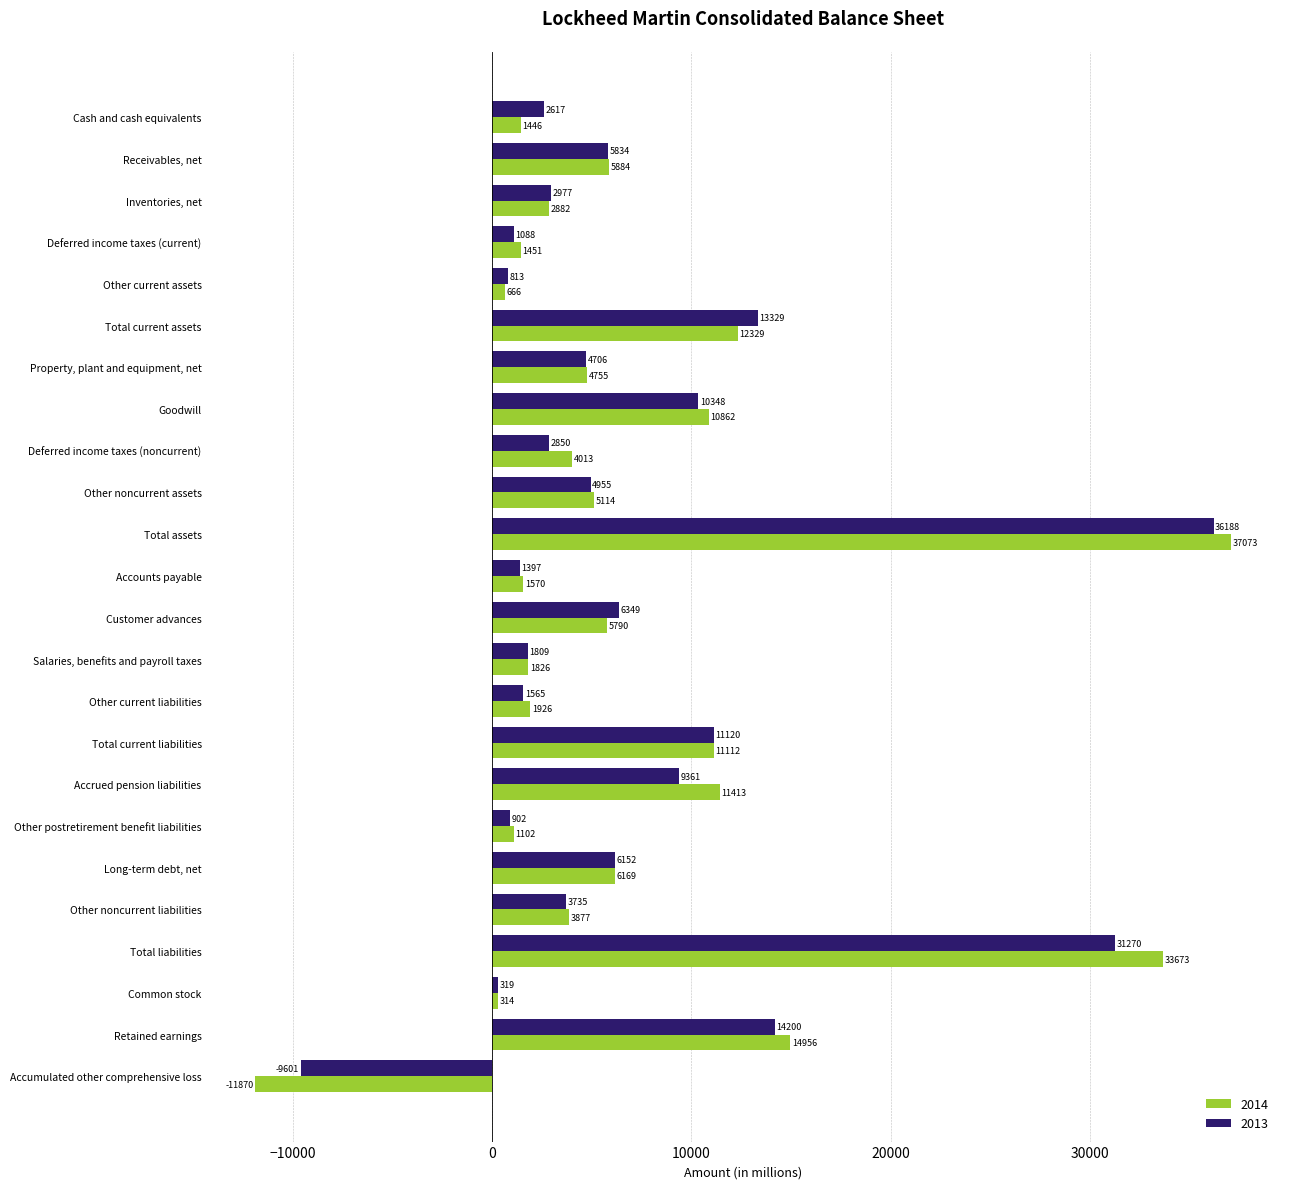

How many negative values does the 2014 series have?

1